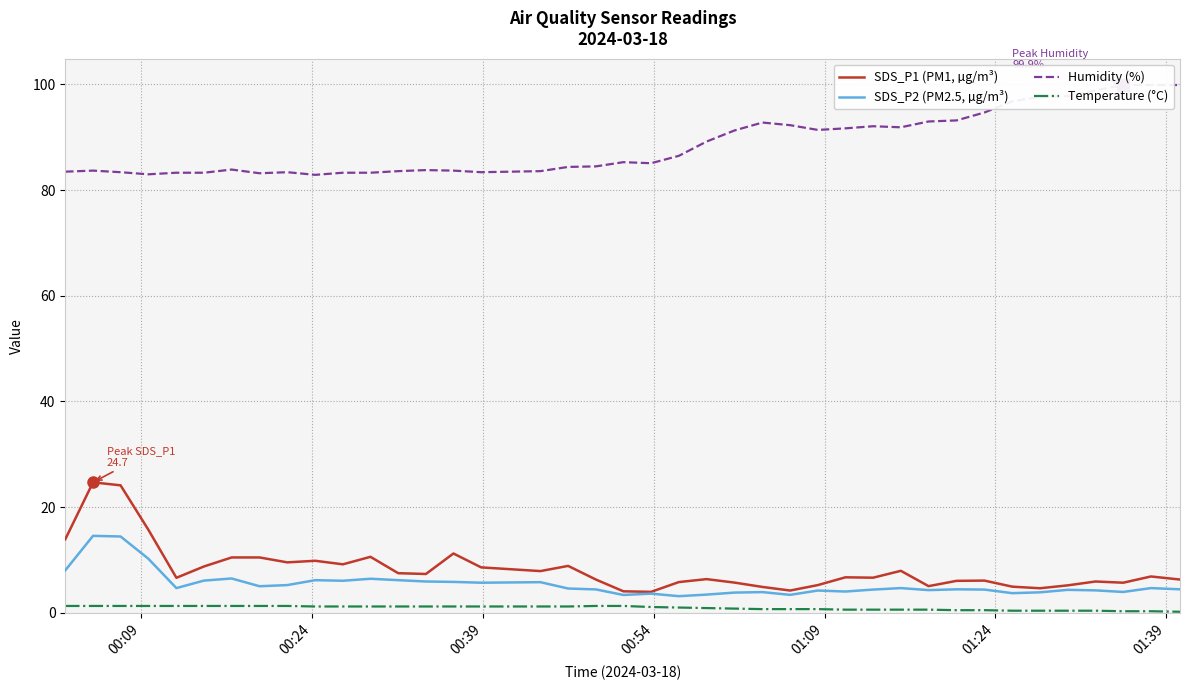

True or false: Temperature (°C) and SDS_P1 (PM1, µg/m³) intersect in this chart.

False